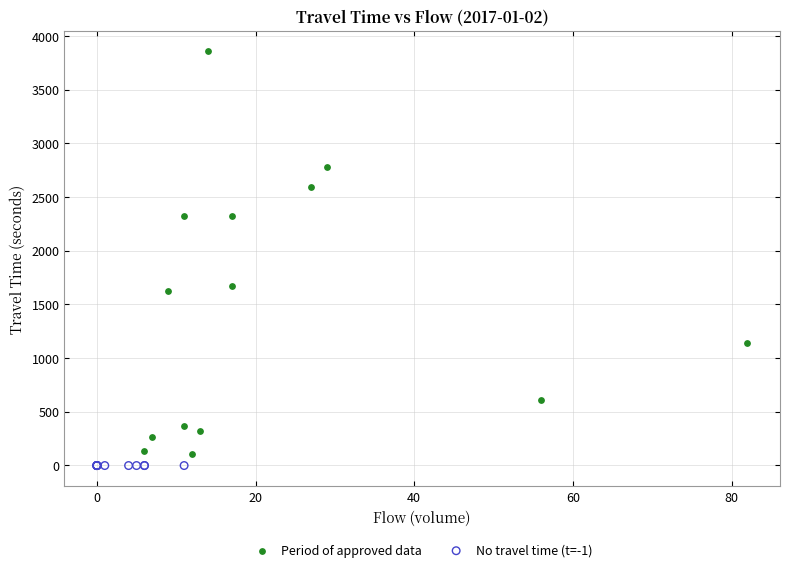

What are all the series names shown in the legend?

Period of approved data, No travel time (t=-1)